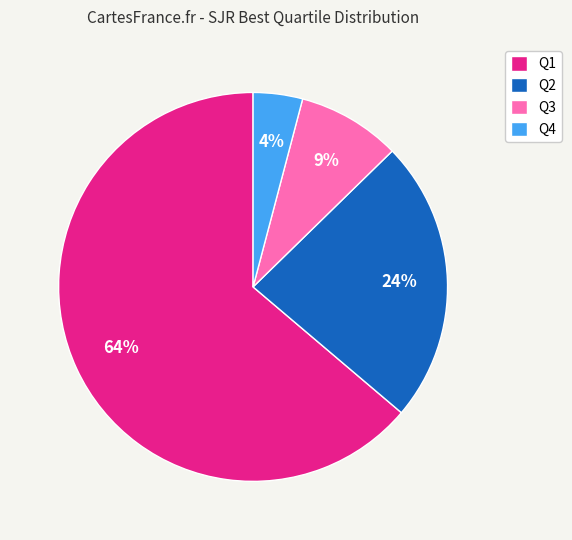

How many segments does this pie chart have?

4